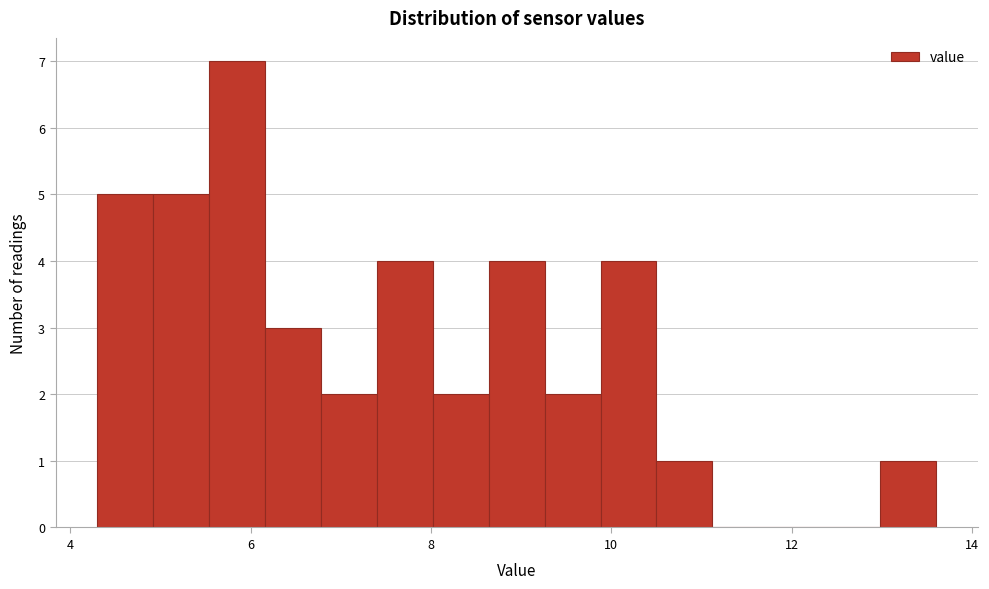

Around what value on the x-axis is the tallest bar? Give the approximate position of its centre, as read against the axis.

5.8